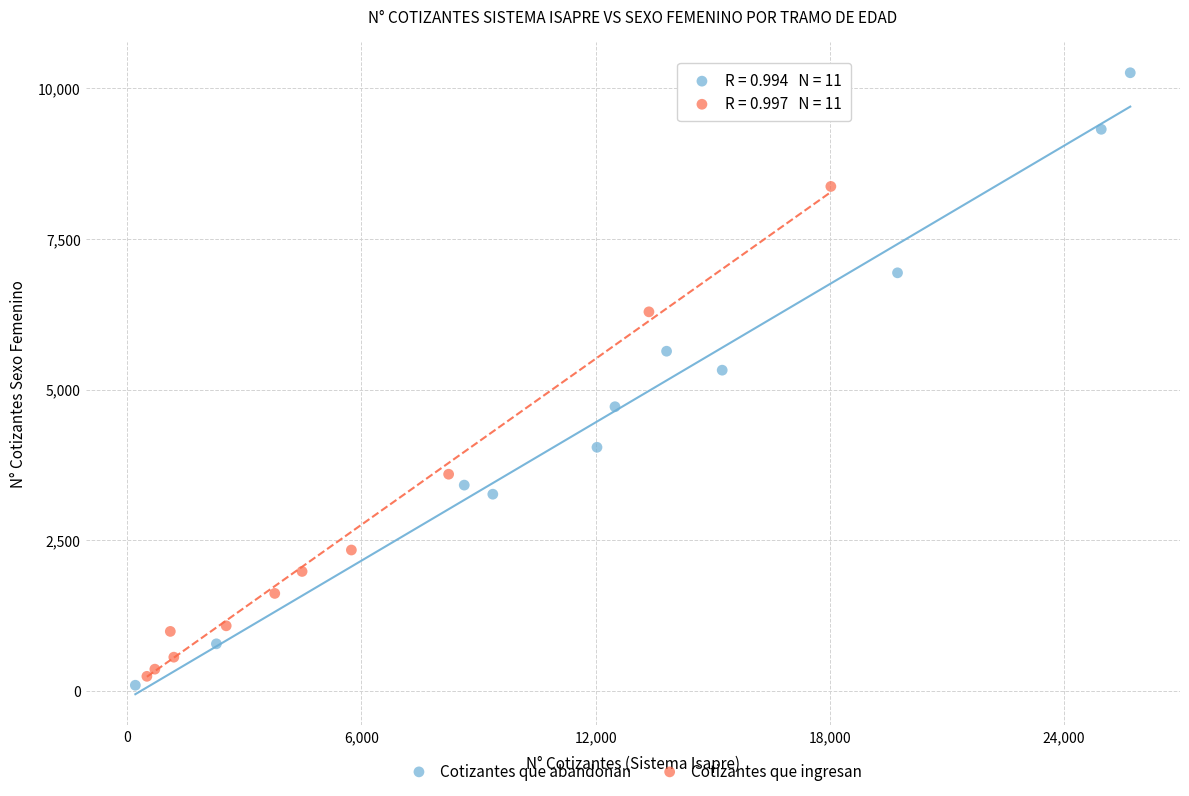

Which series reaches the maximum Y coordinate?

Cotizantes que abandonan